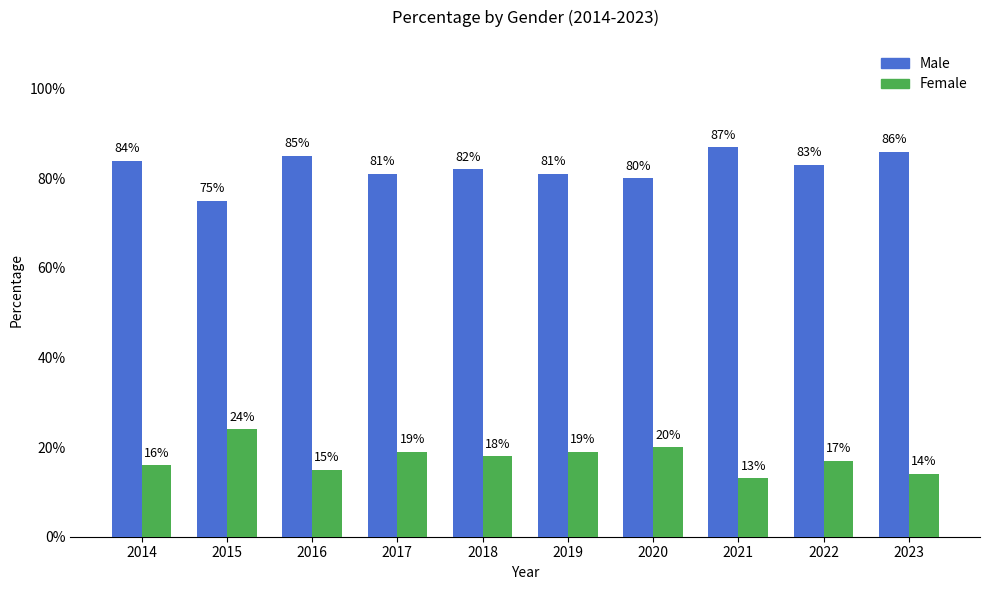

Rank the series by their average value, from highest to lowest.

Male, Female